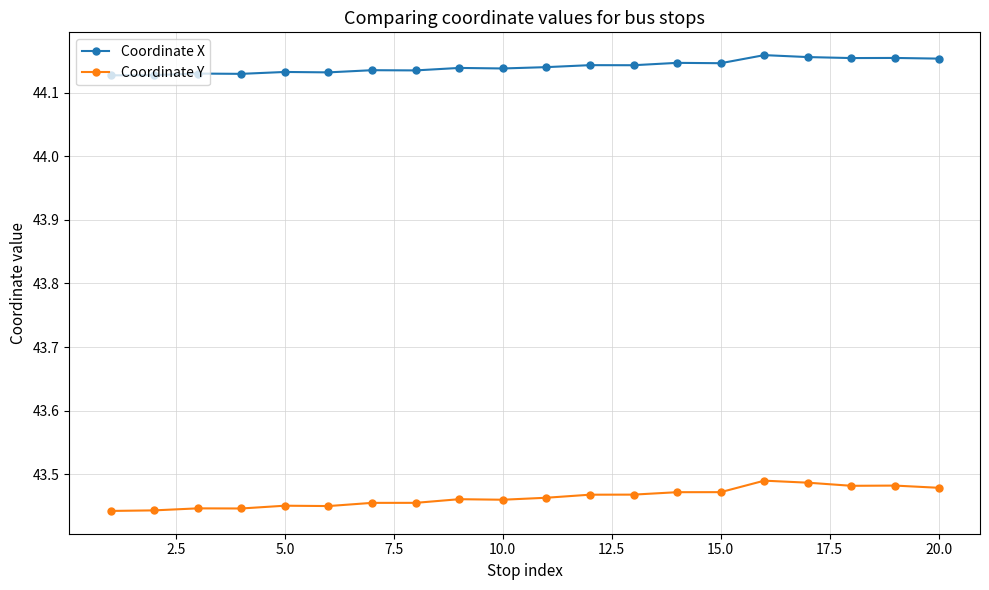

What is the sum of all Coordinate Y values?

869.3